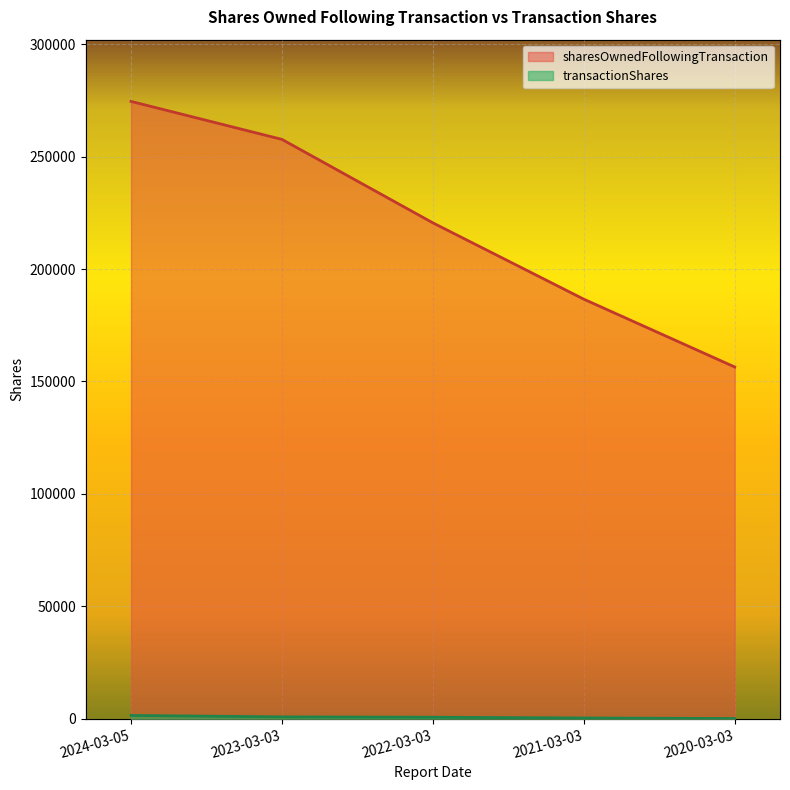

What is the highest value of the sharesOwnedFollowingTransaction series?

274552